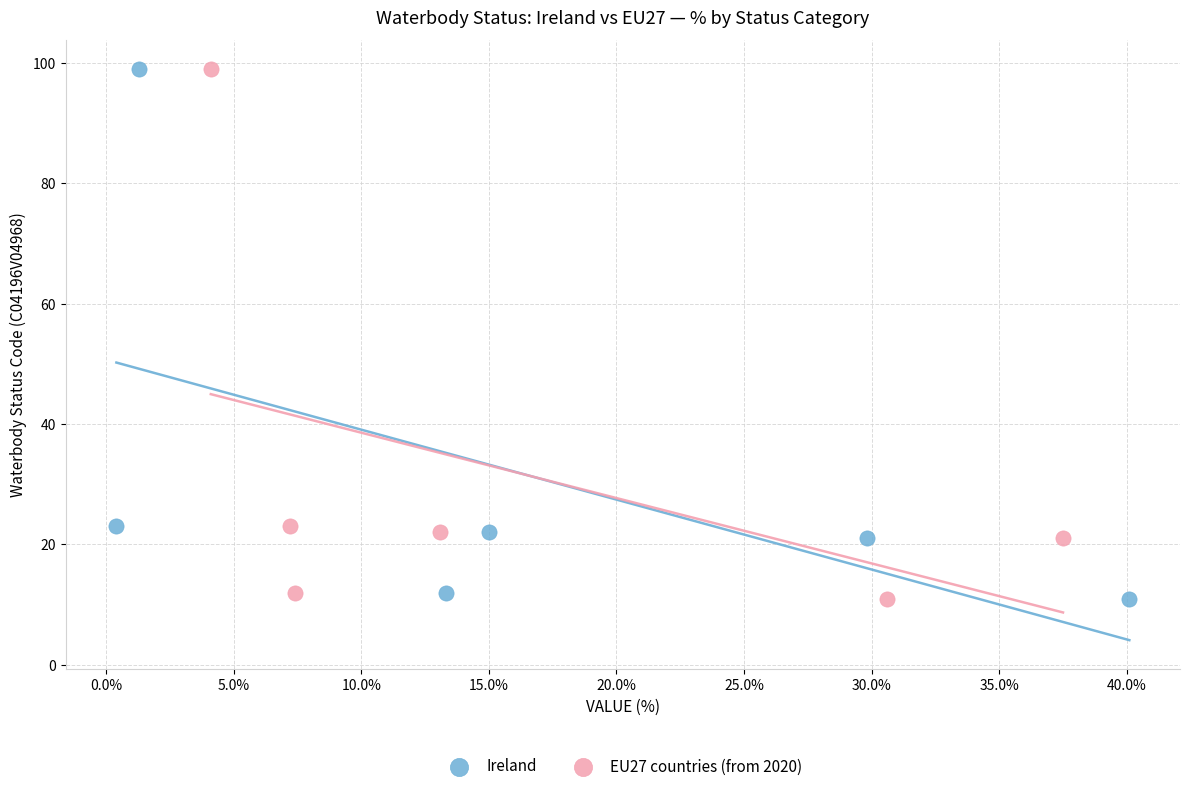

What are all the series names shown in the legend?

Ireland, EU27 countries (from 2020)